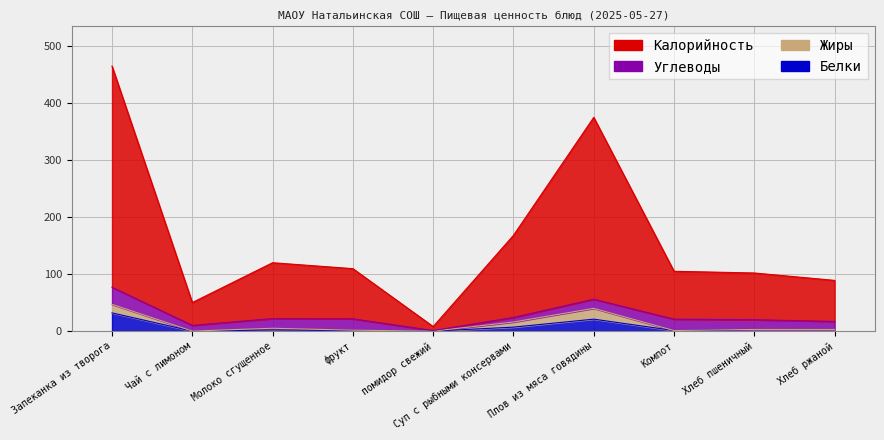

What is the average value of the Белки series?

7.0